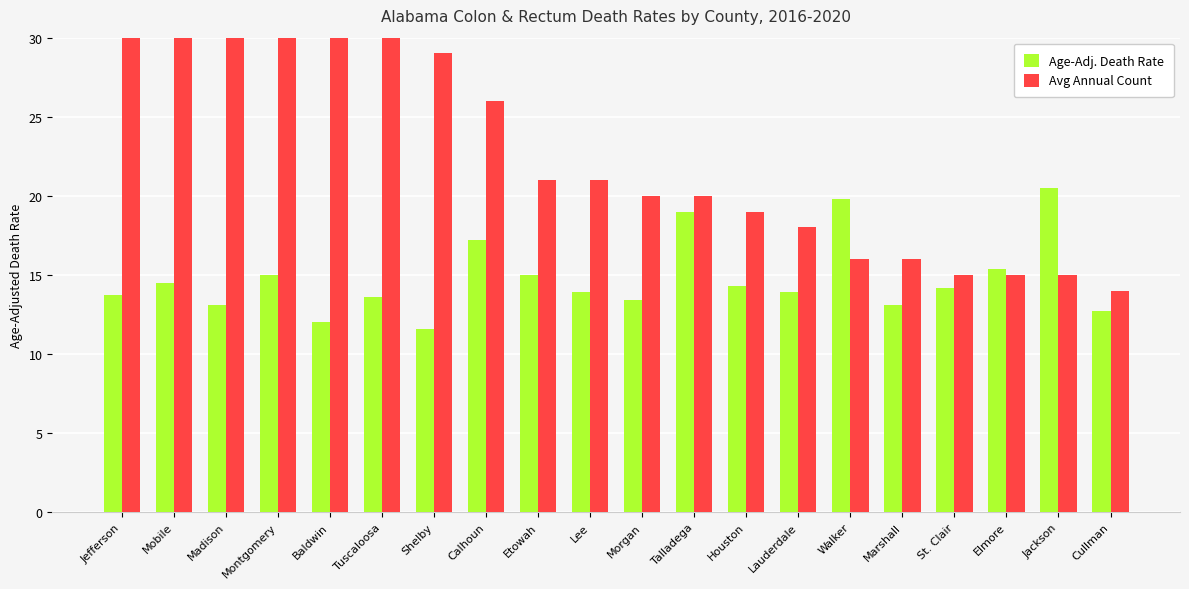

Reading left to right, list all the values displayed in this chart.

Age-Adj. Death Rate: Jefferson=13.7	Mobile=14.5	Madison=13.1	Montgomery=15.0	Baldwin=12.0	Tuscaloosa=13.6	Shelby=11.6	Calhoun=17.2	Etowah=15.0	Lee=13.9	Morgan=13.4	Talladega=19.0	Houston=14.3	Lauderdale=13.9	Walker=19.8	Marshall=13.1	St. Clair=14.2	Elmore=15.4	Jackson=20.5	Cullman=12.7
Avg Annual Count: Jefferson=111.0	Mobile=72.0	Madison=56.0	Montgomery=39.0	Baldwin=38.0	Tuscaloosa=30.0	Shelby=29.0	Calhoun=26.0	Etowah=21.0	Lee=21.0	Morgan=20.0	Talladega=20.0	Houston=19.0	Lauderdale=18.0	Walker=16.0	Marshall=16.0	St. Clair=15.0	Elmore=15.0	Jackson=15.0	Cullman=14.0